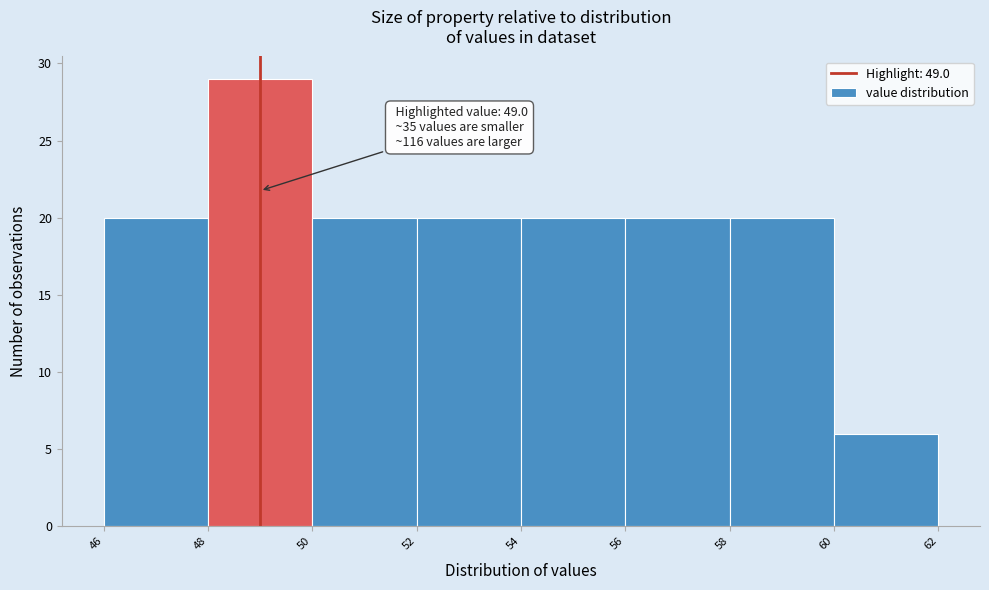

Over which range of the x-axis is the bar tallest?

48 to 50